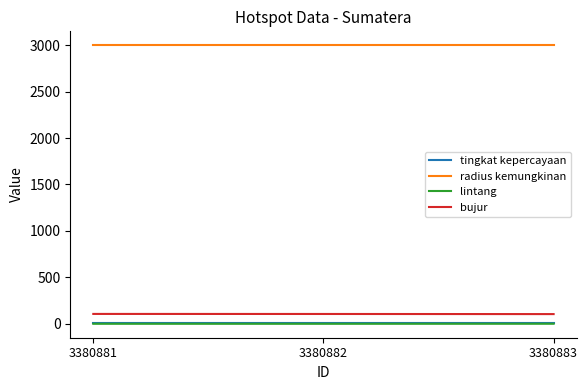

What is the smallest value displayed?

-2.1